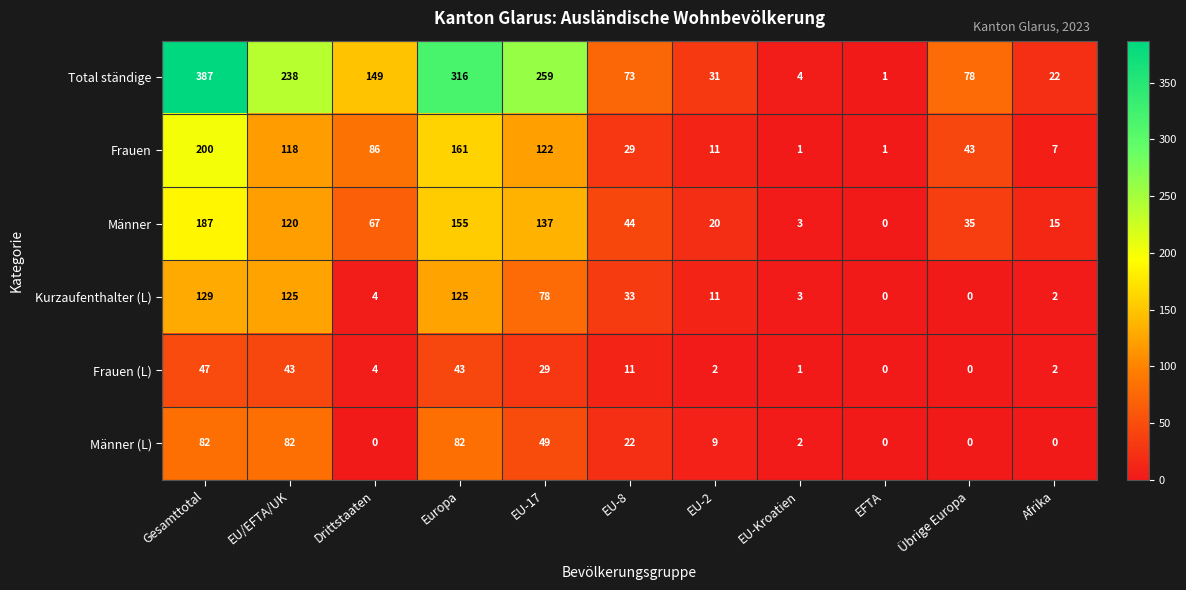

Between EFTA and Übrige Europa, which series saw the biggest shift?

Total ständige